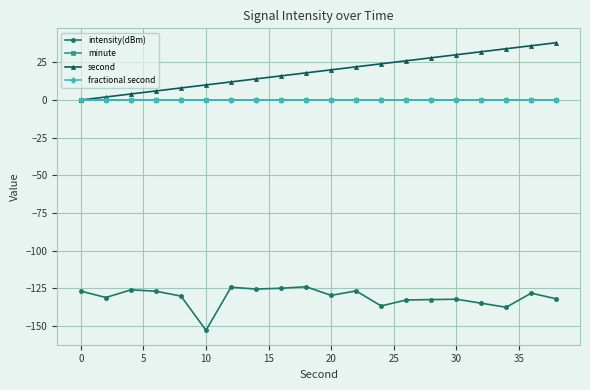

What is the maximum value shown in the chart?

38.0